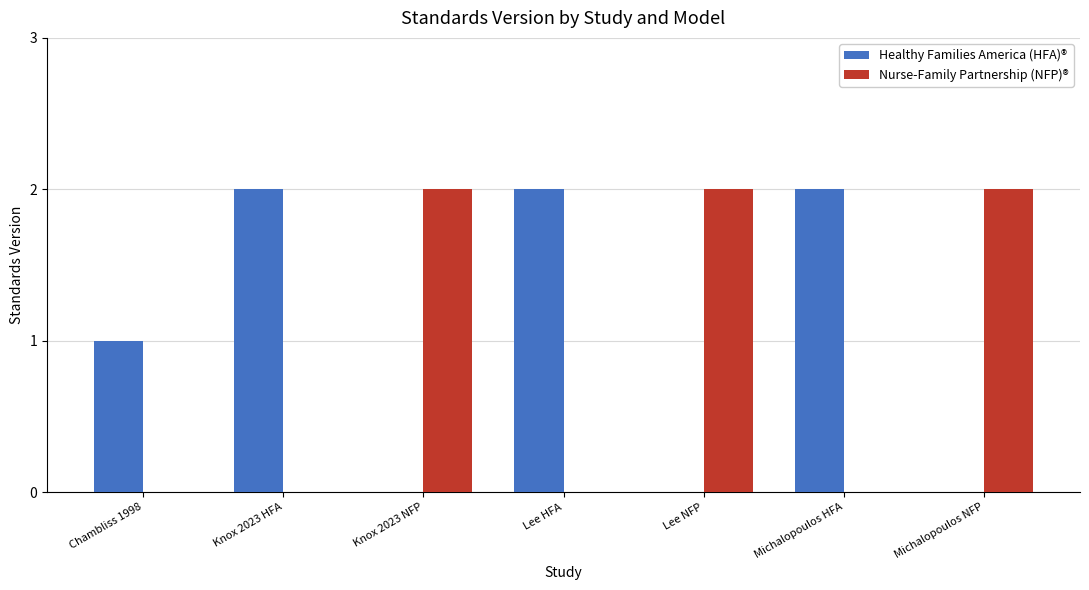

Are the bars grouped side by side (vs. stacked)?

Yes